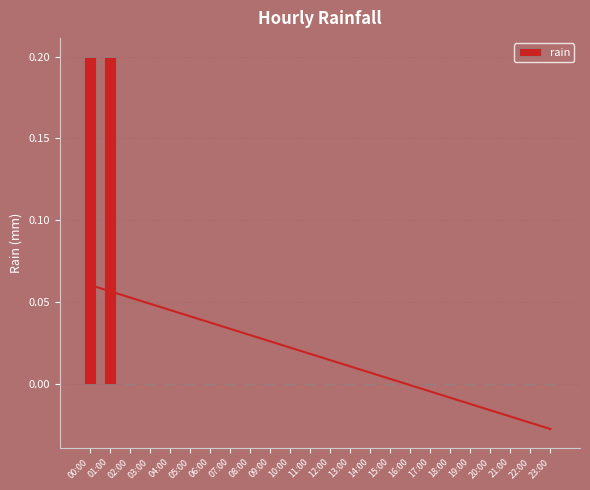

Reading left to right, list all the values displayed in this chart.

0.2	0.2	0.0	0.0	0.0	0.0	0.0	0.0	0.0	0.0	0.0	0.0	0.0	0.0	0.0	0.0	0.0	0.0	0.0	0.0	0.0	0.0	0.0	0.0